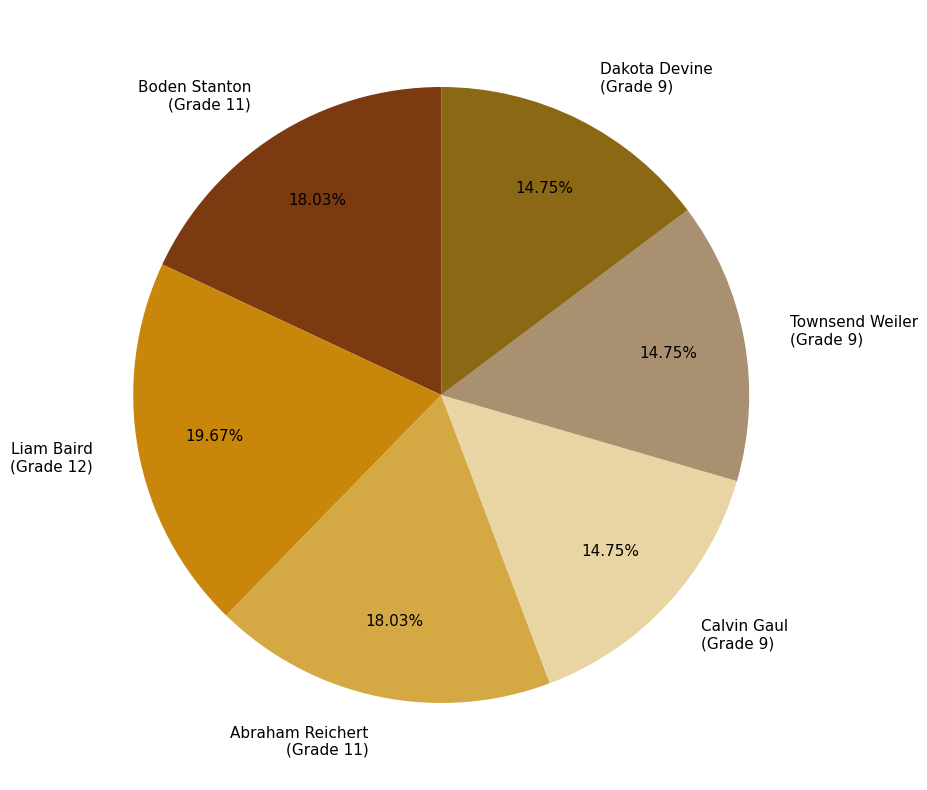

What is the total percentage of Townsend Weiler and Liam Baird?

34.4%